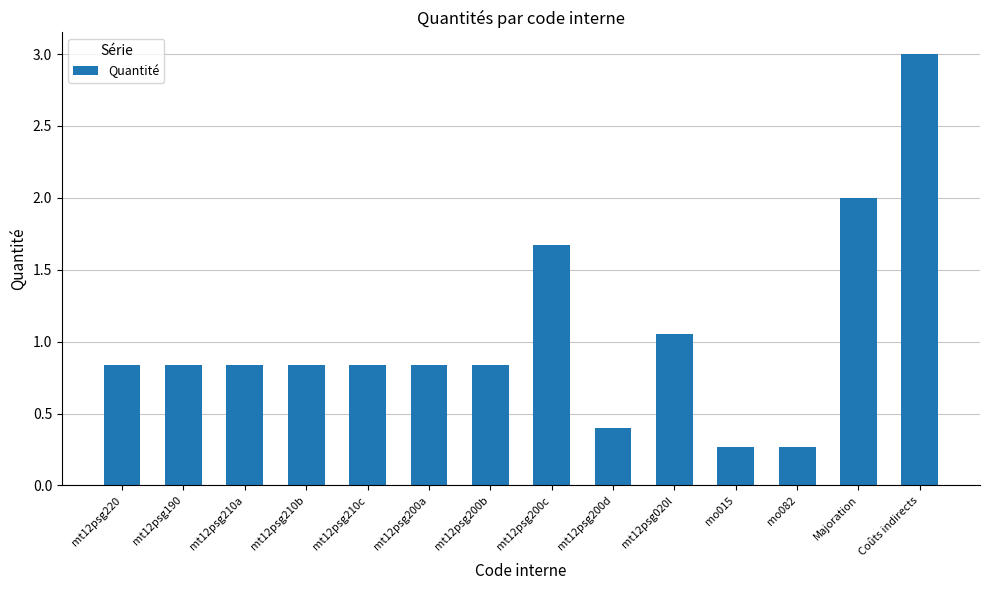

What is the maximum value shown in the chart?

3.0